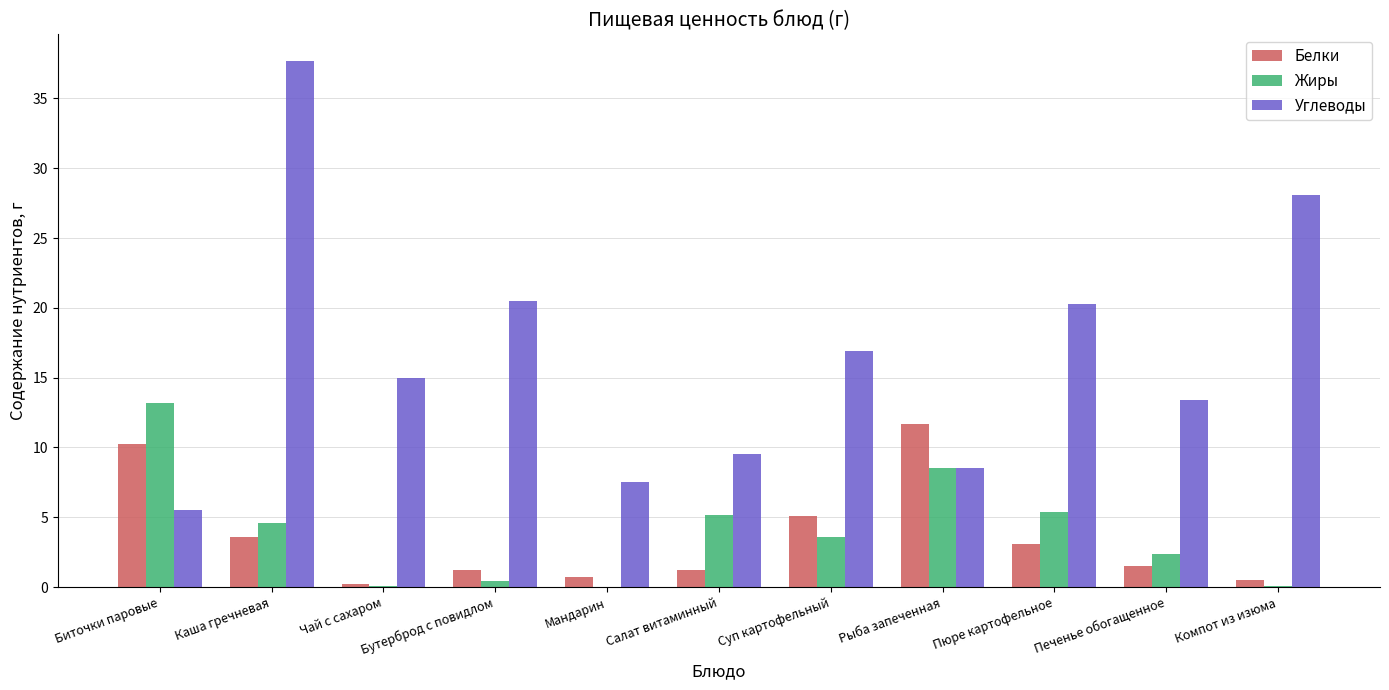

Where does the Углеводы series first go above 15?

Каша гречневая